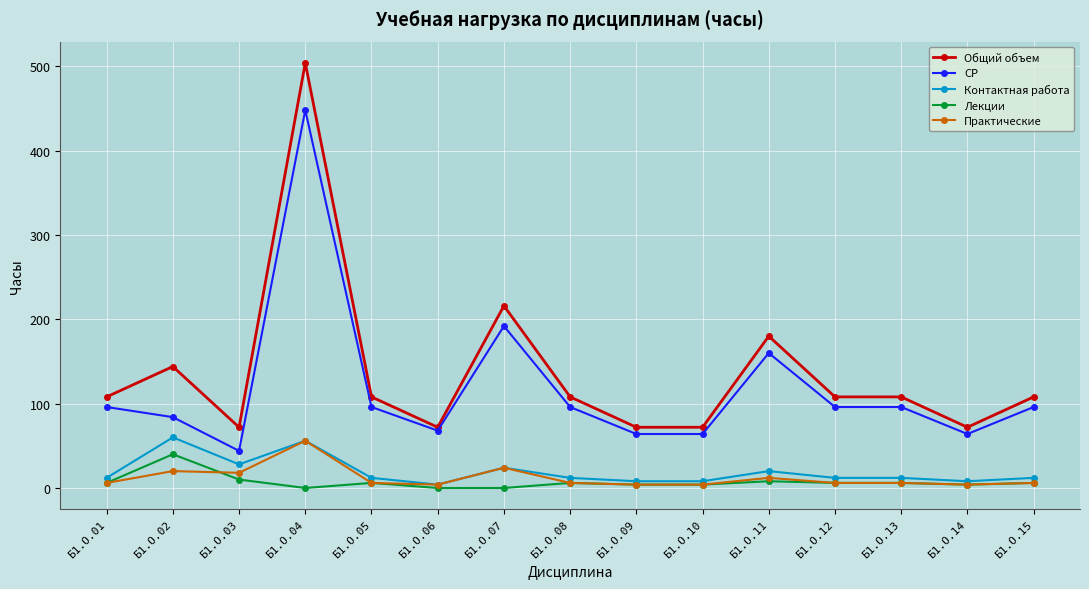

True or false: Общий объем and Практические intersect in this chart.

False